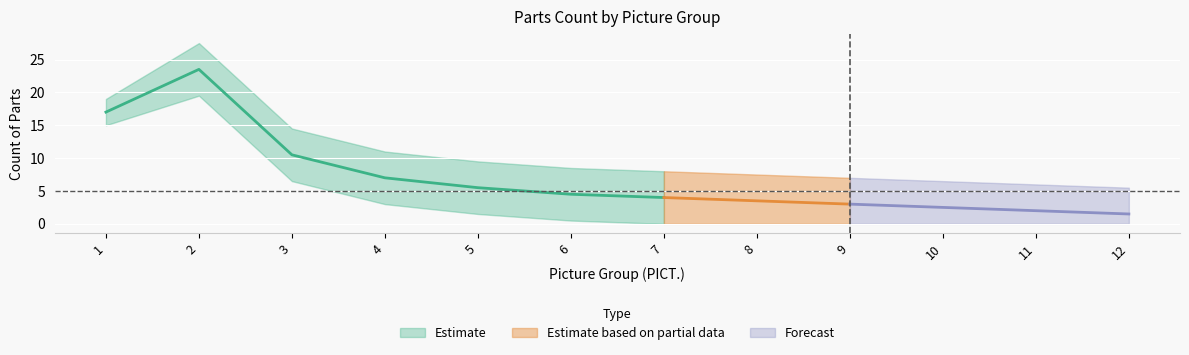

How many data points does each series have?

12